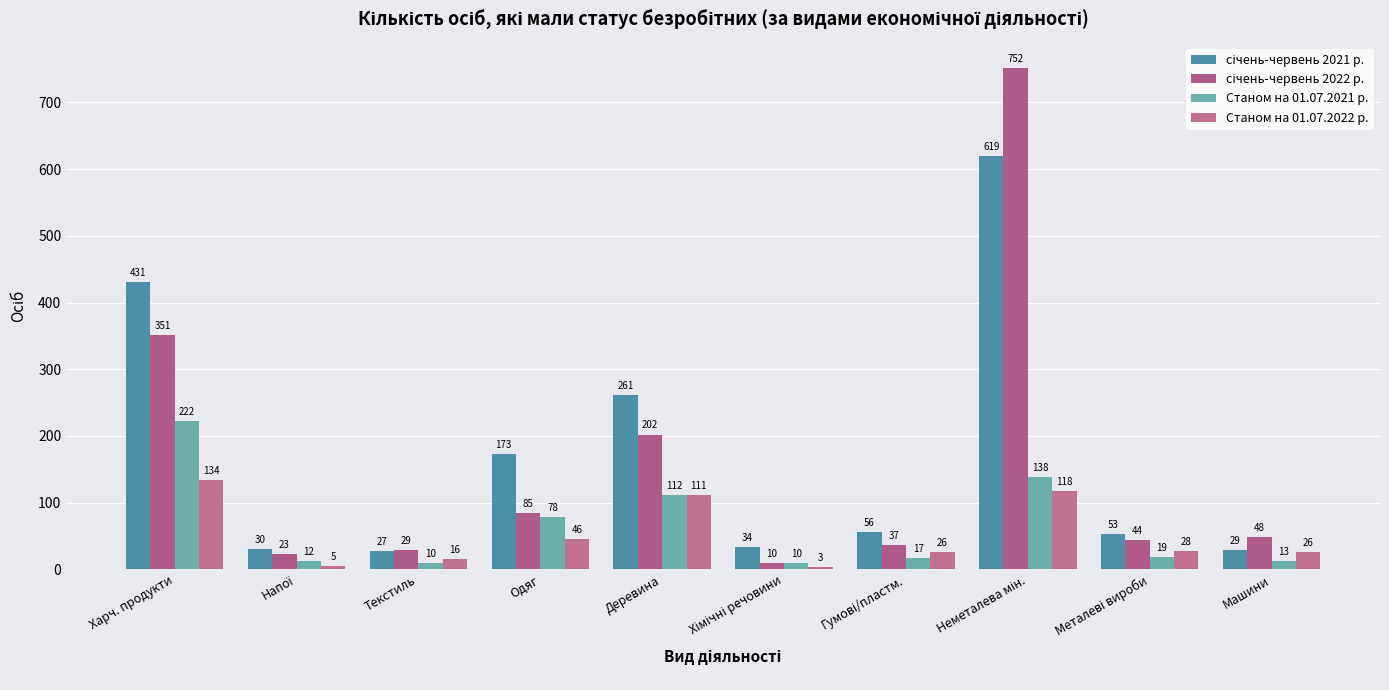

What is the difference between the січень-червень 2022 р. values at Неметалева мін. and Харч. продукти?

401